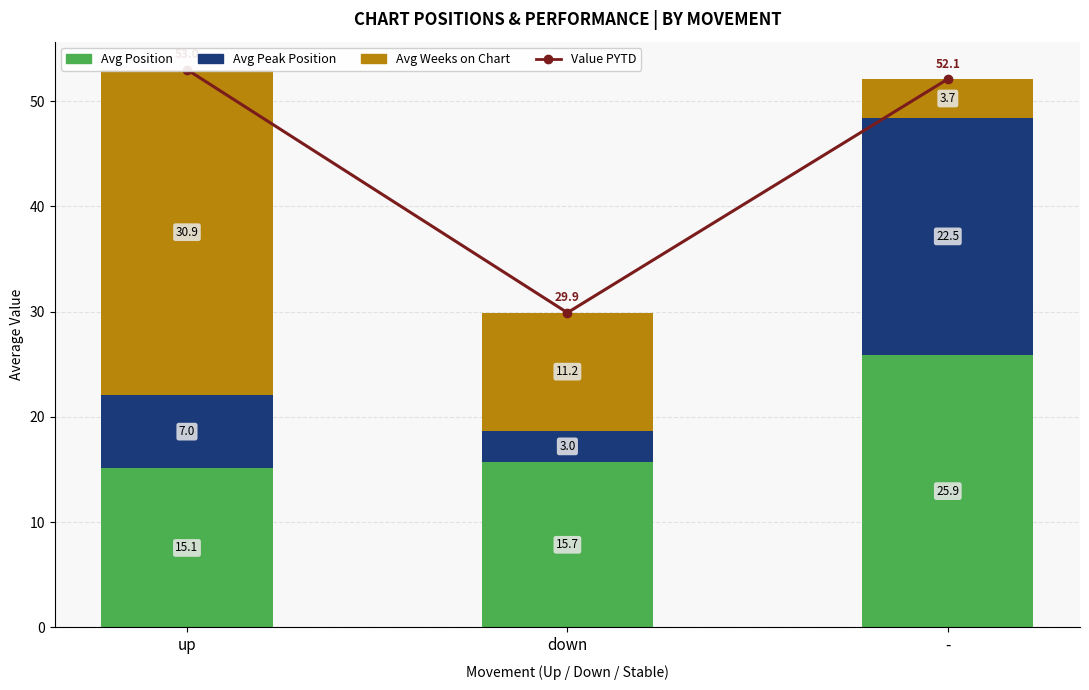

Rank the categories by Value PYTD value from highest to lowest.

up, -, down